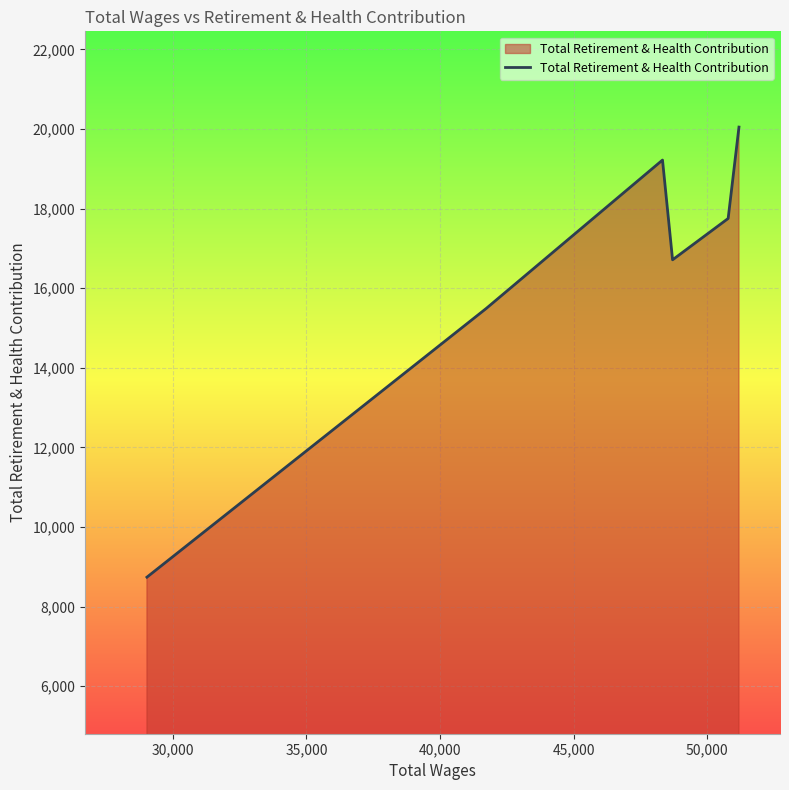

What is the smallest value displayed?

8740